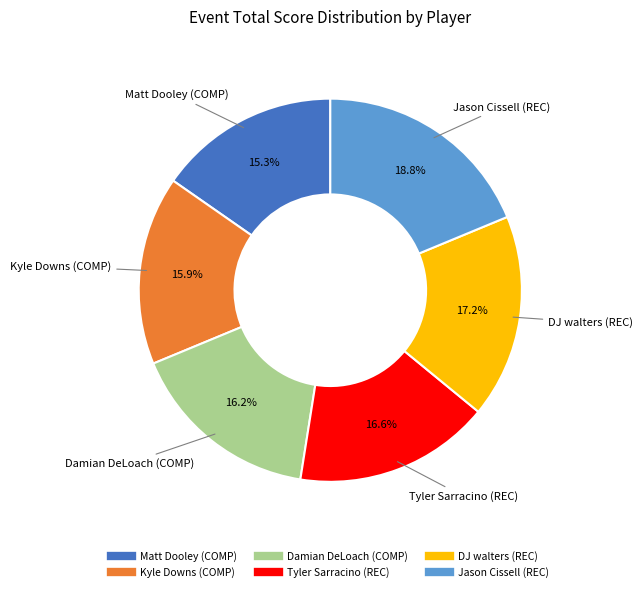

What is the smallest slice in the pie chart?

Matt Dooley (COMP)